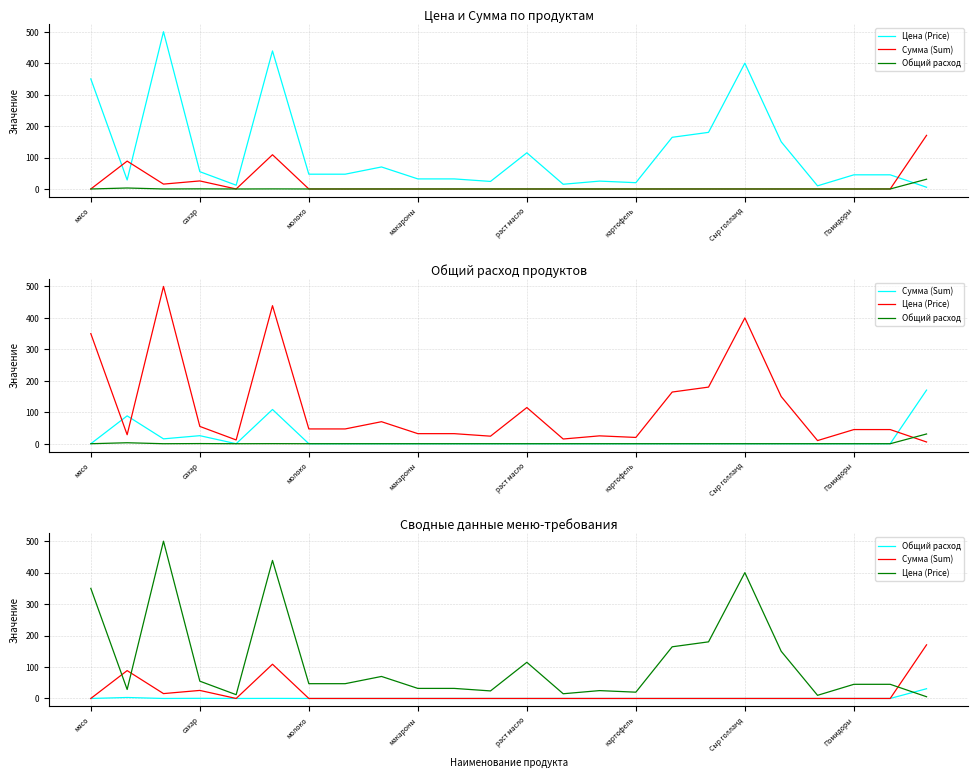

Reading left to right, transcribe all the data shown in this chart.

Цена (Price): 350.0	28.6	500.0	55.0	12.0	438.9	47.0	47.0	70.0	32.0	32.0	24.0	115.0	15.0	25.0	20.0	164.3	180.0	400.0	150.0	10.0	45.0	45.0	5.5
Сумма (Sum): 0.0	88.6	15.5	25.6	0.0	108.8	0.0	0.0	0.0	0.0	0.0	0.0	0.0	0.0	0.0	0.0	0.0	0.0	0.0	0.0	0.0	0.0	0.0	170.5
Общий расход: 0.0	3.1	0.0	0.5	0.0	0.2	0.0	0.0	0.0	0.0	0.0	0.0	0.0	0.0	0.0	0.0	0.0	0.0	0.0	0.0	0.0	0.0	0.0	31.0